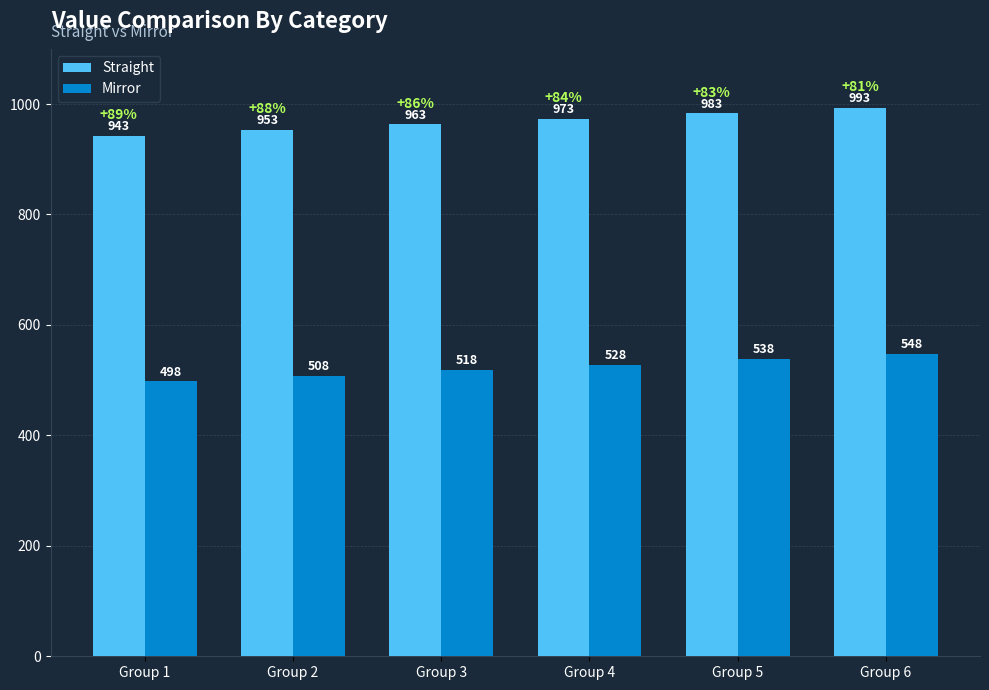

At which label is Straight closest to 968?

Group 3